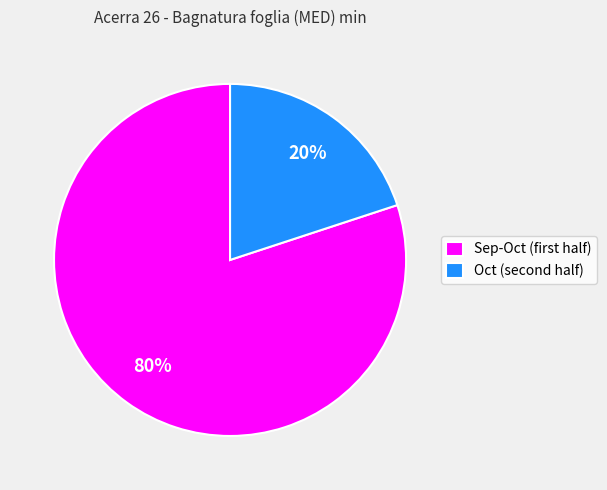

Which category has the biggest portion of the pie?

Sep-Oct (first half)